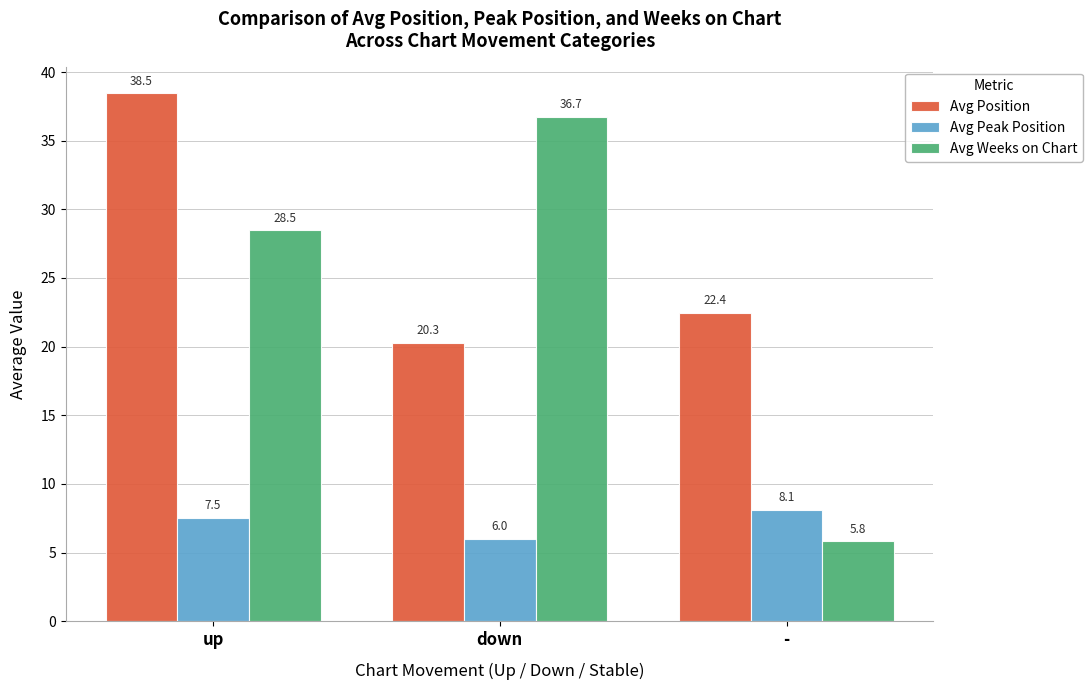

Rank the series at down from lowest to highest value.

Avg Peak Position, Avg Position, Avg Weeks on Chart